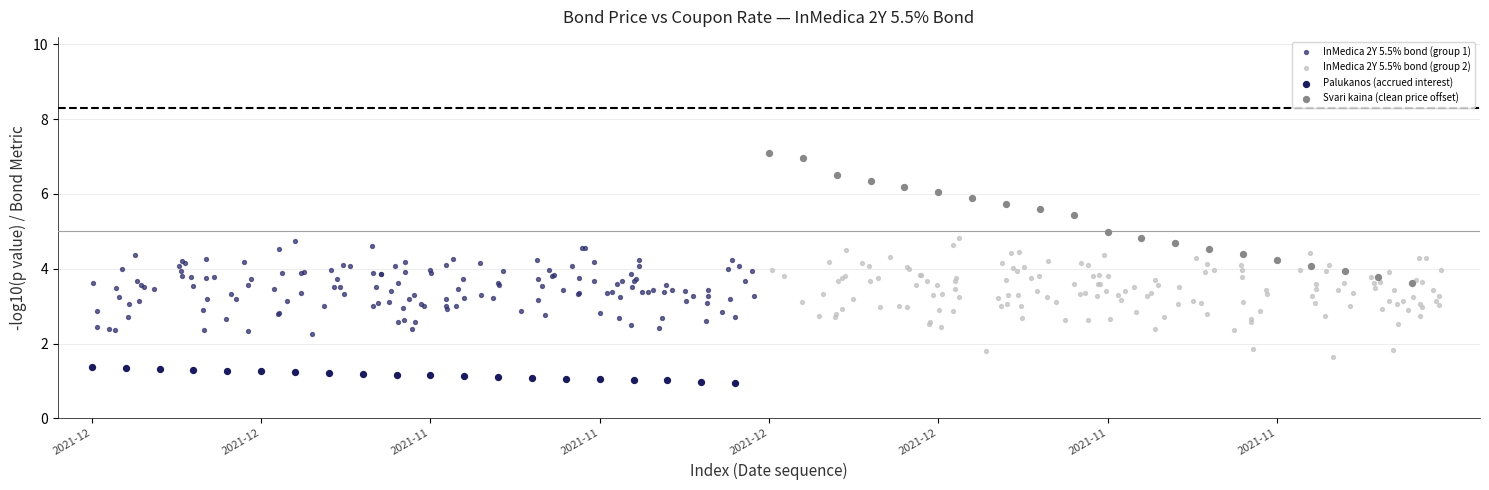

Which series reaches the maximum Y coordinate?

Svari kaina (clean price offset)